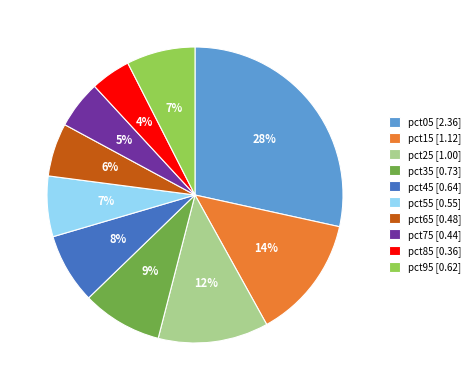

Which category has the biggest portion of the pie?

pct05